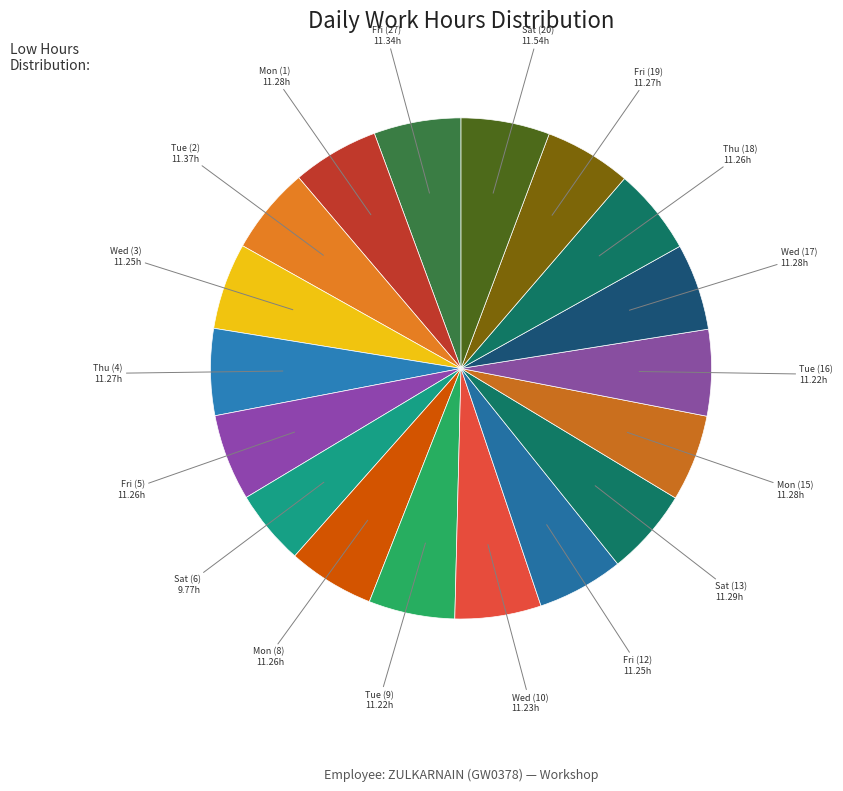

Do Fri (12) and Tue (16) together represent more than half of the pie?

No